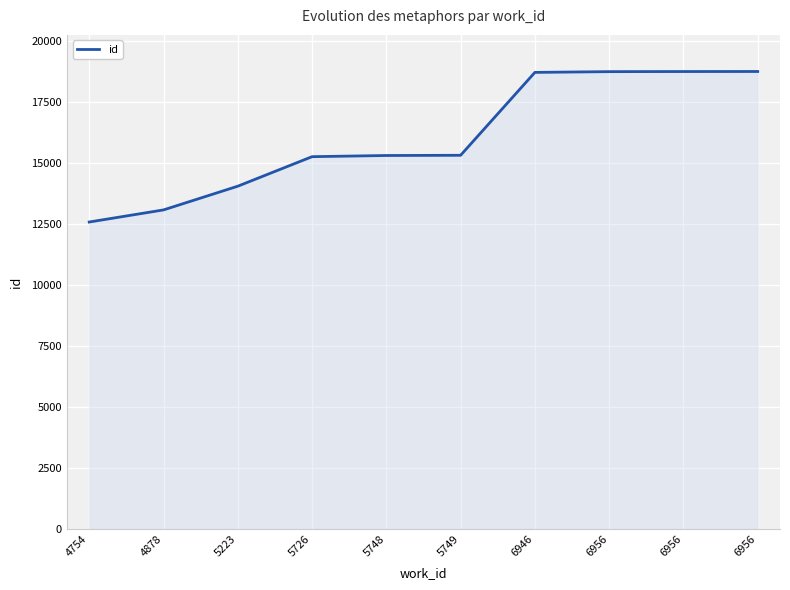

How many lines are shown in the chart?

1